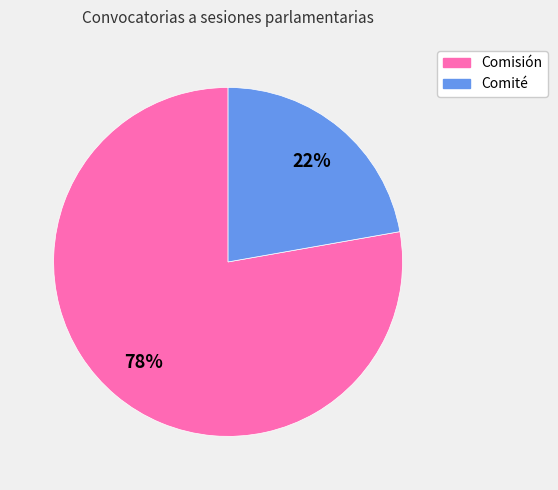

To the nearest percent, what portion does Comité represent?

22%